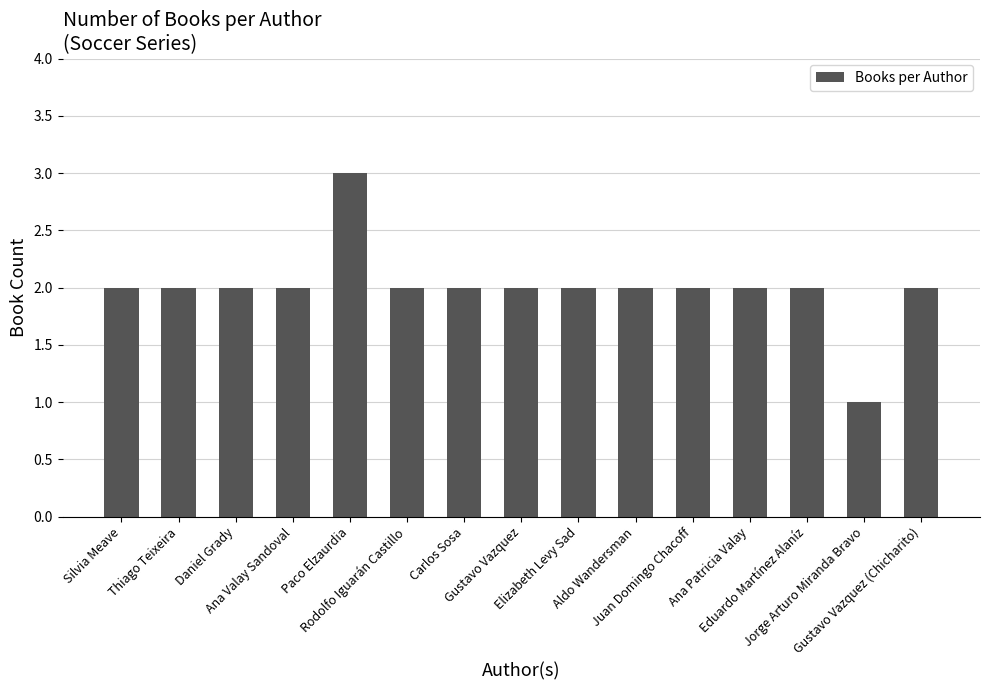

Reading left to right, what are all the values shown in this chart?

Silvia Meave=2	Thiago Teixeira=2	Daniel Grady=2	Ana Valay Sandoval=2	Paco Elzaurdia=3	Rodolfo Iguarán Castillo=2	Carlos Sosa=2	Gustavo Vazquez=2	Elizabeth Levy Sad=2	Aldo Wandersman=2	Juan Domingo Chacoff=2	Ana Patricia Valay=2	Eduardo Martínez Alaníz=2	Jorge Arturo Miranda Bravo=1	Gustavo Vazquez (Chicharito)=2